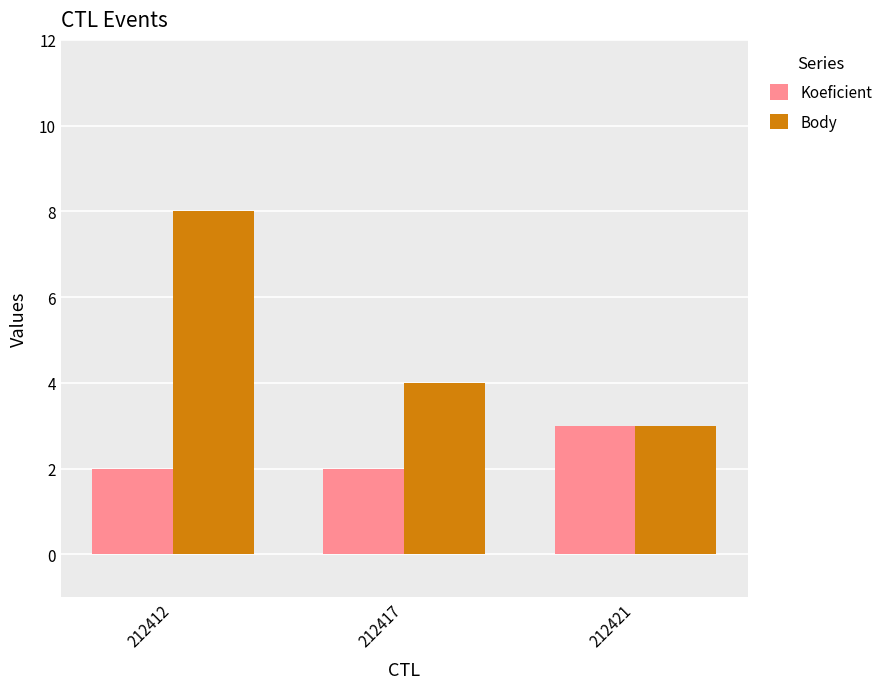

At which label does Body first exceed 4?

212412